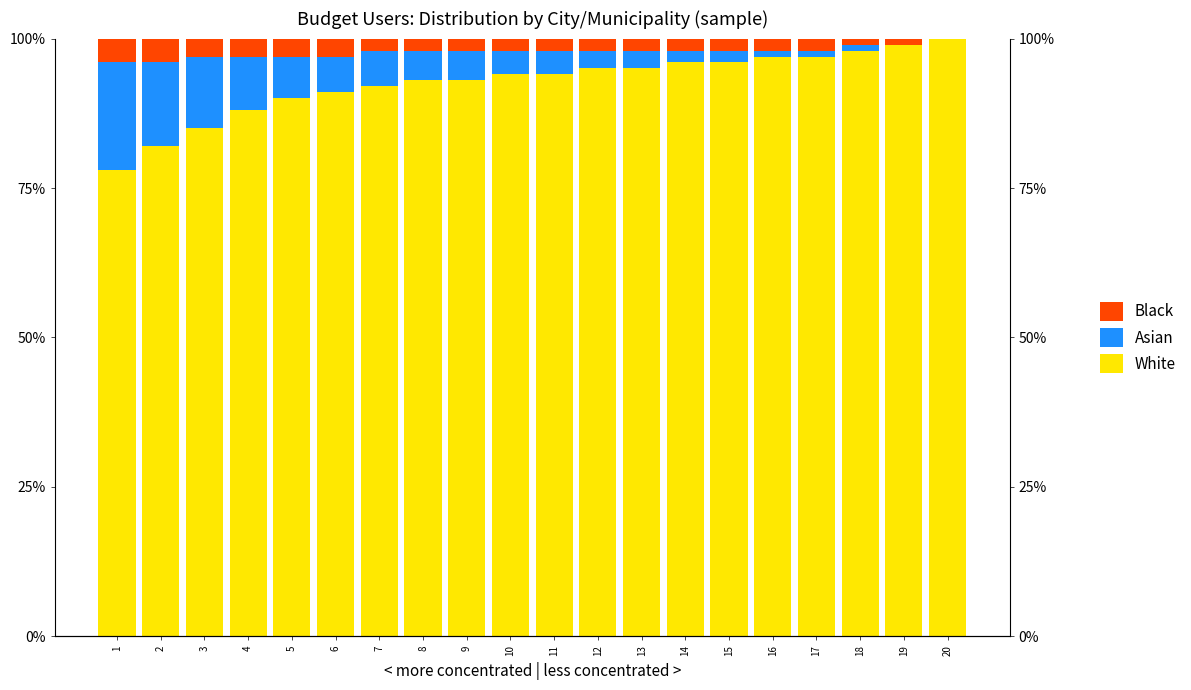

Reading right to left, extract all data points from this chart.

White: 100	99	98	97	97	96	96	95	95	94	94	93	93	92	91	90	88	85	82	78
Asian: 0	0	1	1	1	2	2	3	3	4	4	5	5	6	6	7	9	12	14	18
Black: 0	1	1	2	2	2	2	2	2	2	2	2	2	2	3	3	3	3	4	4